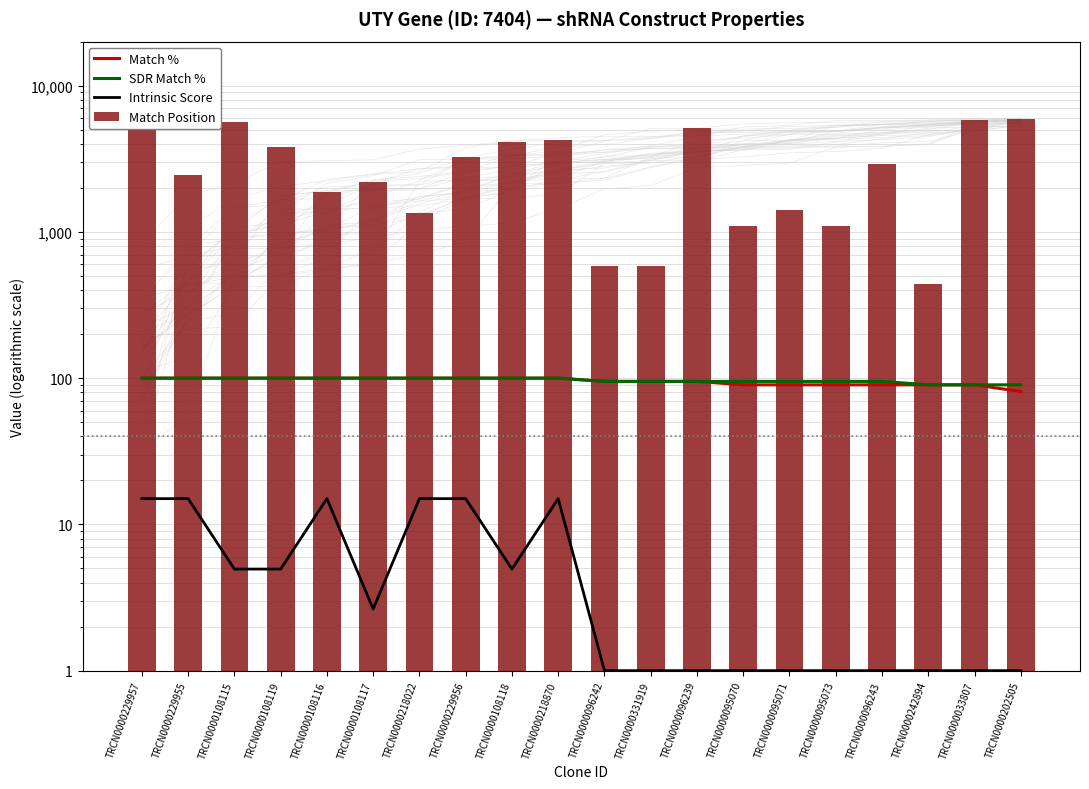

How many data points in Match % are less than 100?

10